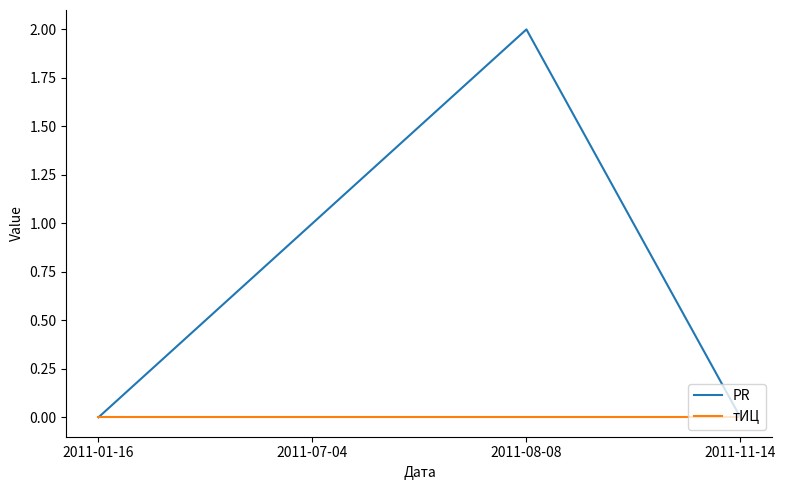

Rank the series at 2011-07-04 from highest to lowest value.

PR, тИЦ